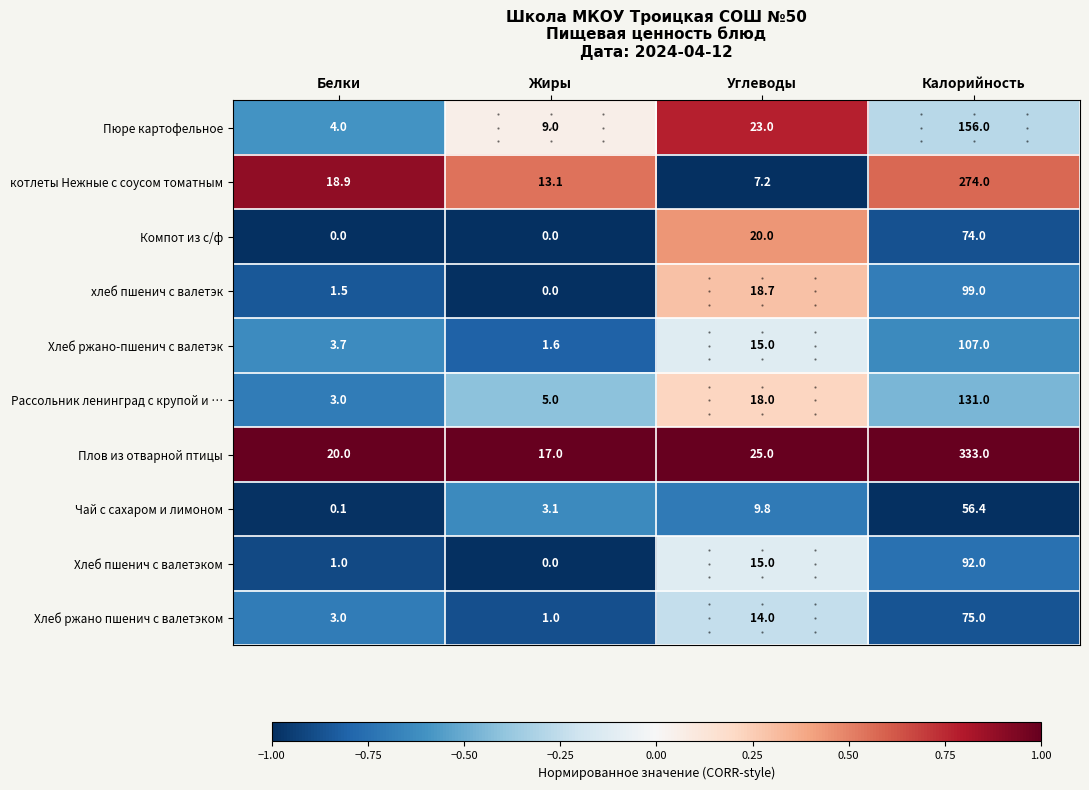

Which category has the highest value across all series?

Калорийность